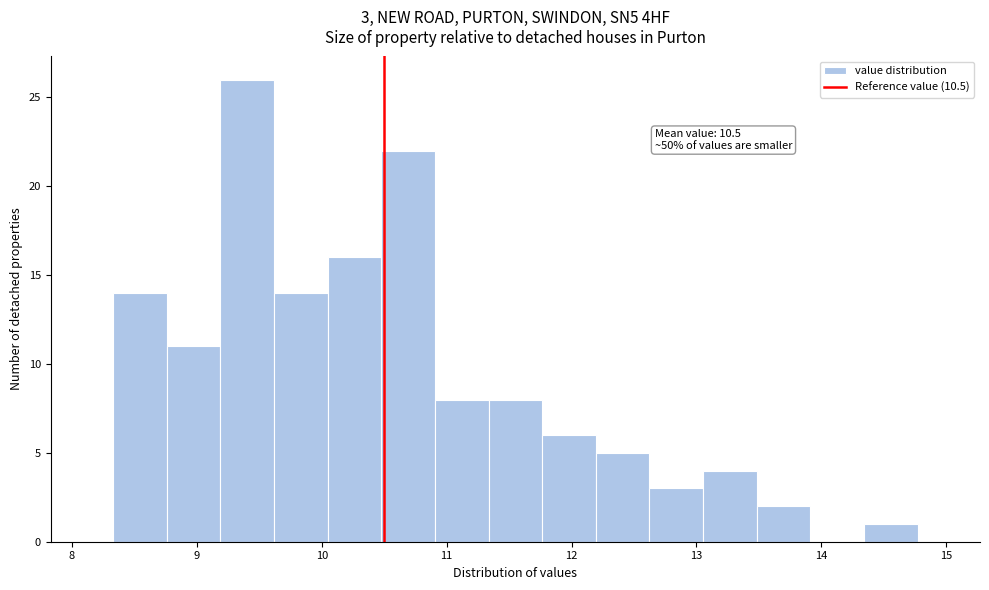

Which range on the x-axis has the tallest bar?

9.2 to 9.6